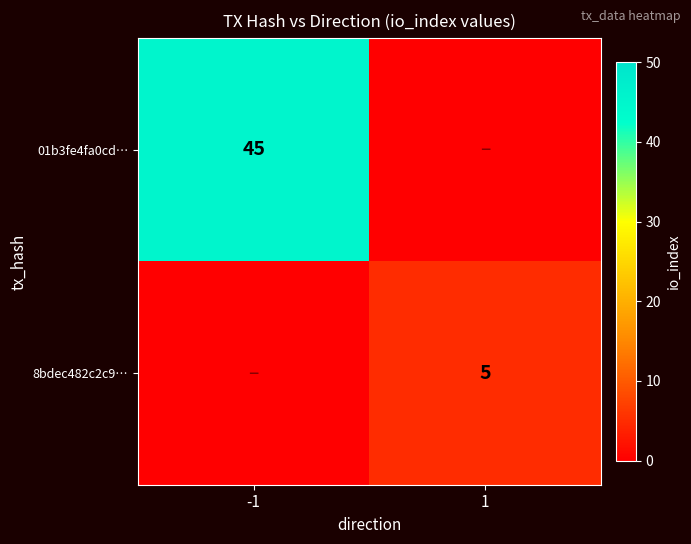

The 8bdec482c2c9… series shows 5 at 1. True or false?

True